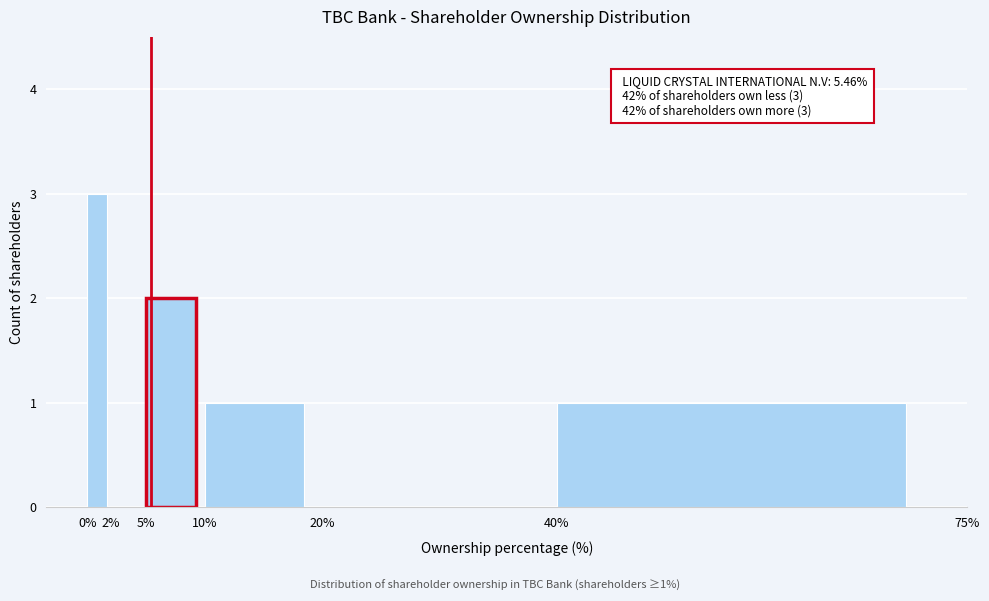

Over which range of the x-axis is the bar tallest?

0% to 2%